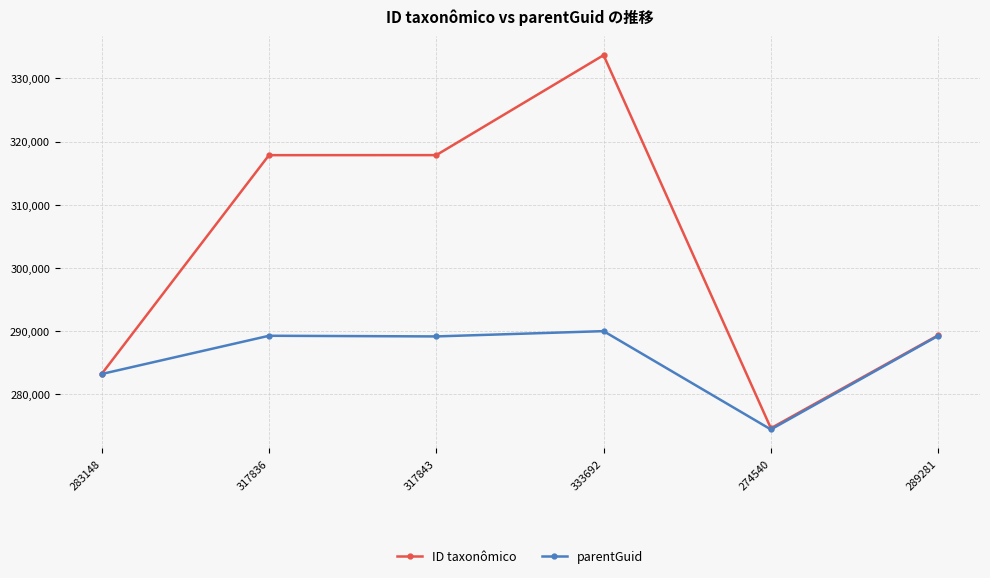

Is it true that ID taxonômico equals 317843 at 317843?

True